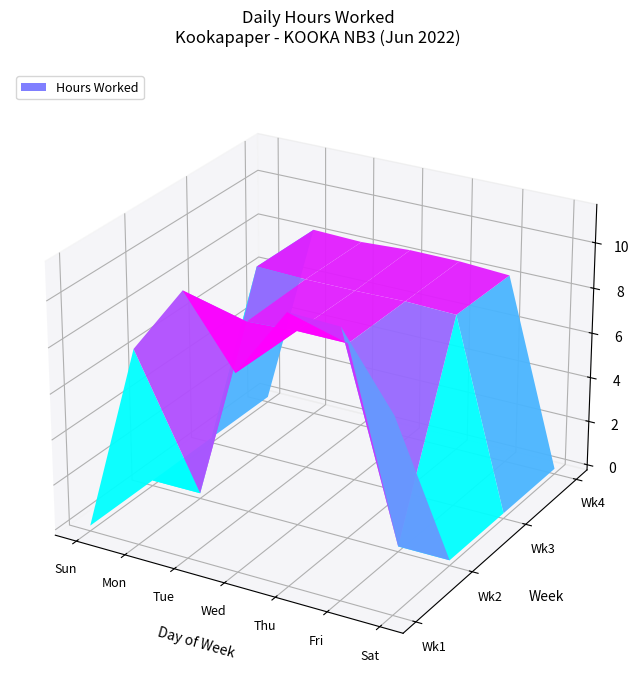

Which has a higher value, 6 or 5?

6